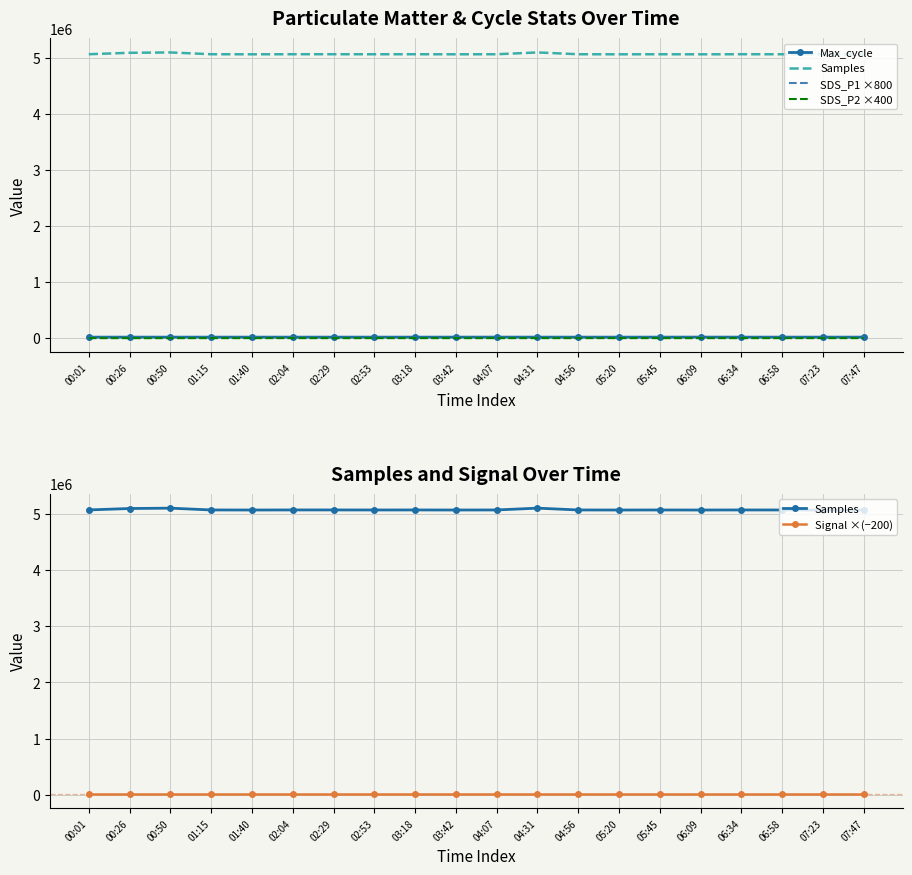

How many values in the Samples series exceed 5071120?

9